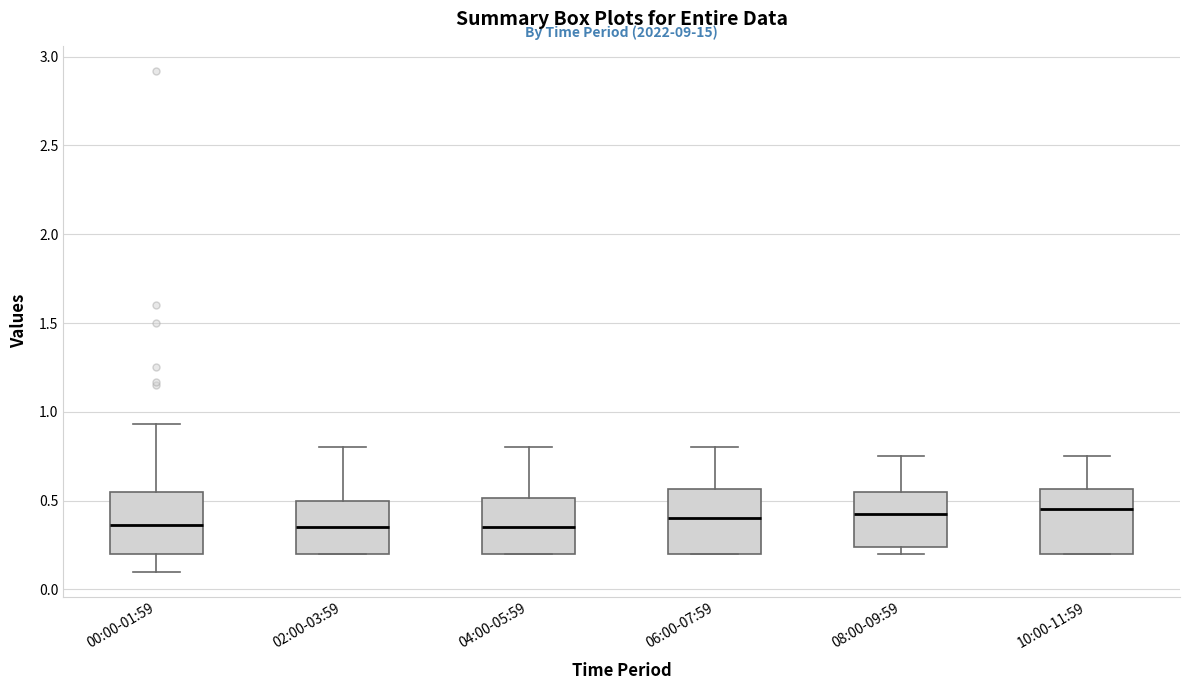

Reading left to right, transcribe this box plot: for each box, give where its median line is, the range the box spans, and where its two whiskers end, as read against the y-axis. The values are not printed on the chart, so give them approximately, as read against the axis.

00:00-01:59: median 0.35, box 0.20 to 0.55, whiskers 0.10 to 0.95
02:00-03:59: median 0.35, box 0.20 to 0.50, whiskers 0.20 to 0.80
04:00-05:59: median 0.35, box 0.20 to 0.50, whiskers 0.20 to 0.80
06:00-07:59: median 0.40, box 0.20 to 0.55, whiskers 0.20 to 0.80
08:00-09:59: median 0.45, box 0.25 to 0.55, whiskers 0.20 to 0.75
10:00-11:59: median 0.45, box 0.20 to 0.55, whiskers 0.20 to 0.75